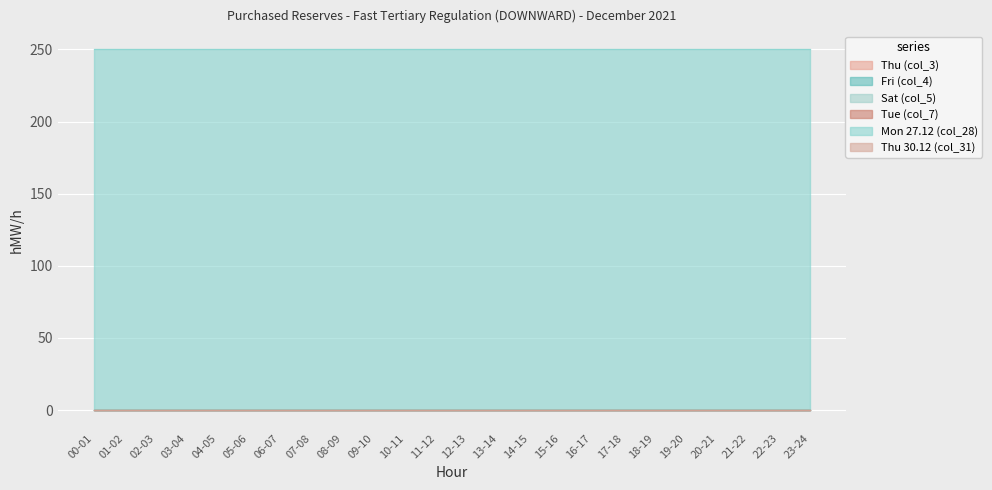

What is the difference between the highest and lowest values at 23-24?

250